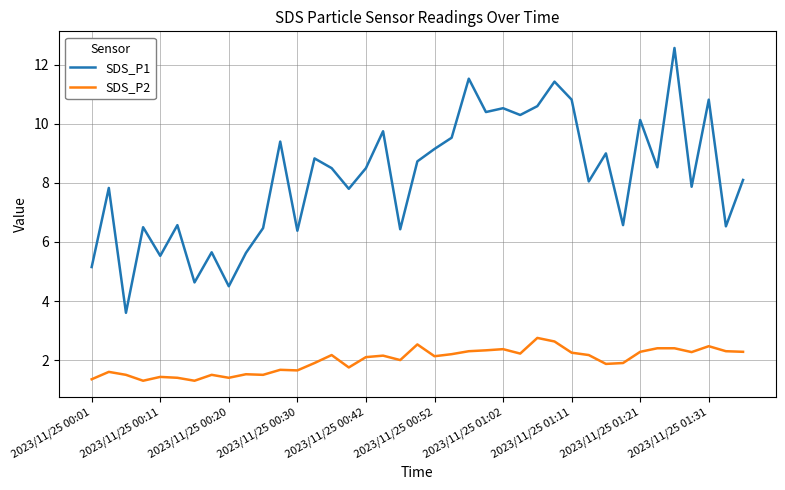

What is the greatest value displayed?

12.6